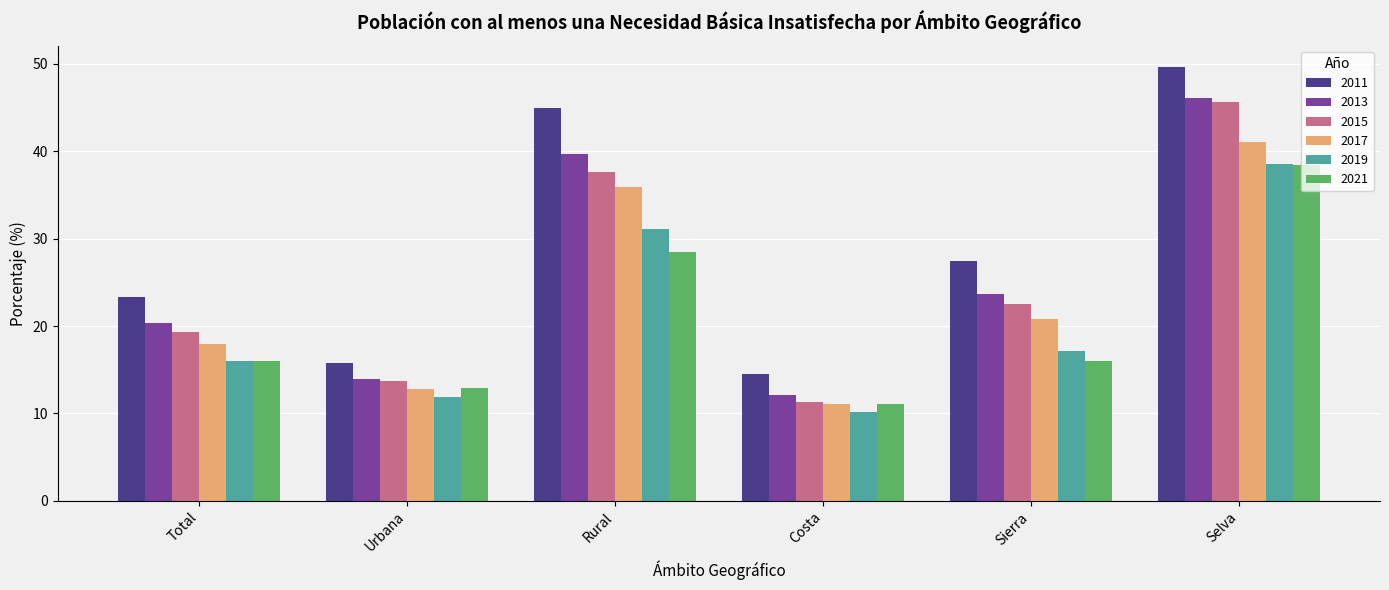

Rank the categories by 2017 value from highest to lowest.

Selva, Rural, Sierra, Total, Urbana, Costa